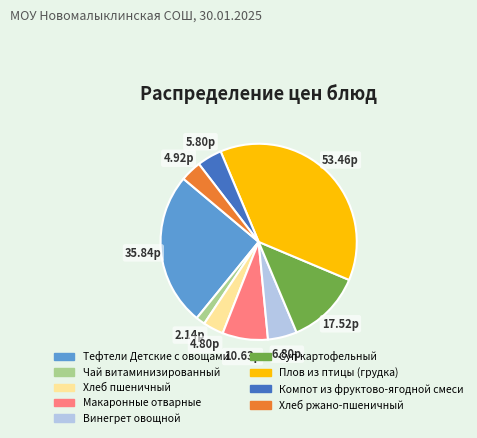

How many slices are in this pie chart?

9